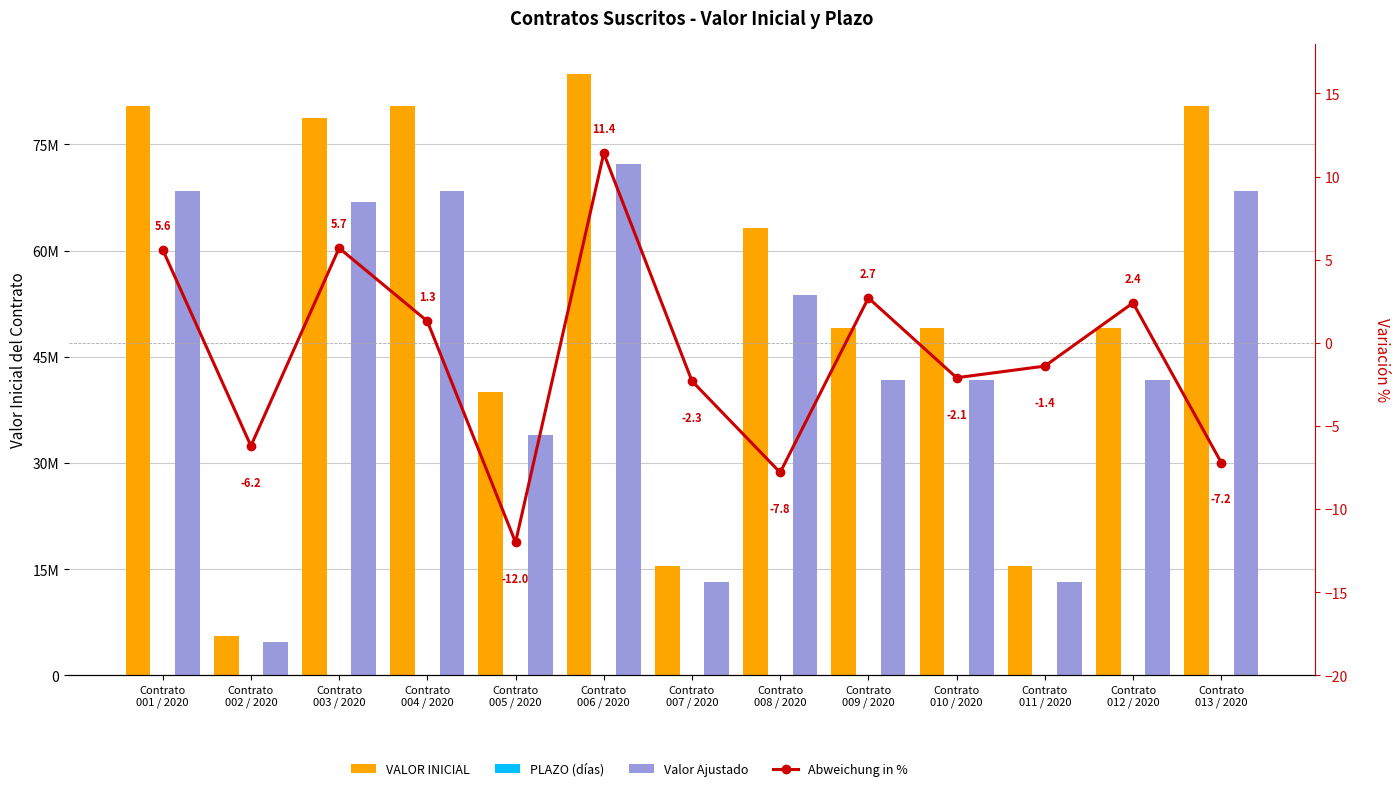

Which has a higher value, Contrato
003 / 2020 or Contrato
005 / 2020?

Contrato
003 / 2020